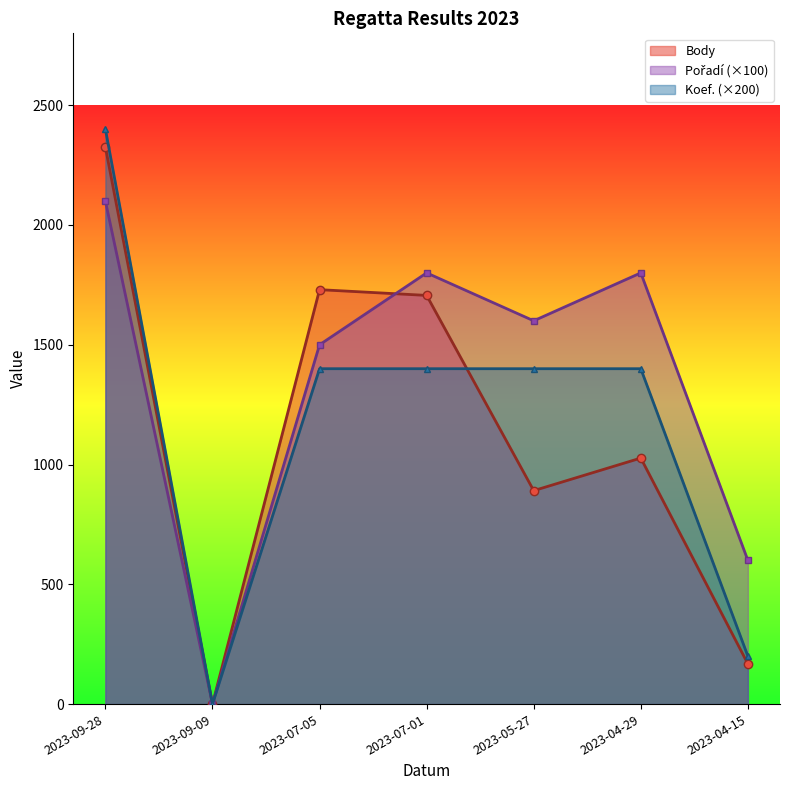

List the series in order of their overall mean, lowest first.

Body, Koef., Pořadí